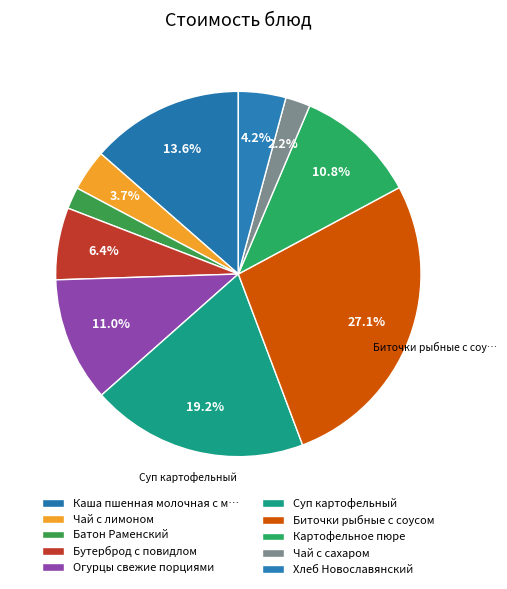

Is there a majority slice in this chart?

No